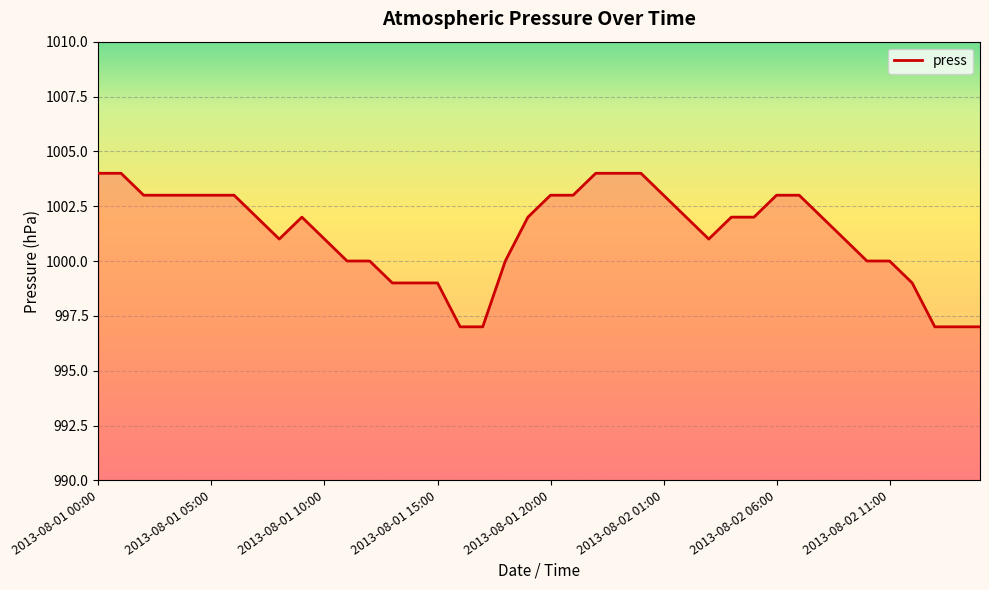

What is the smallest value displayed?

997